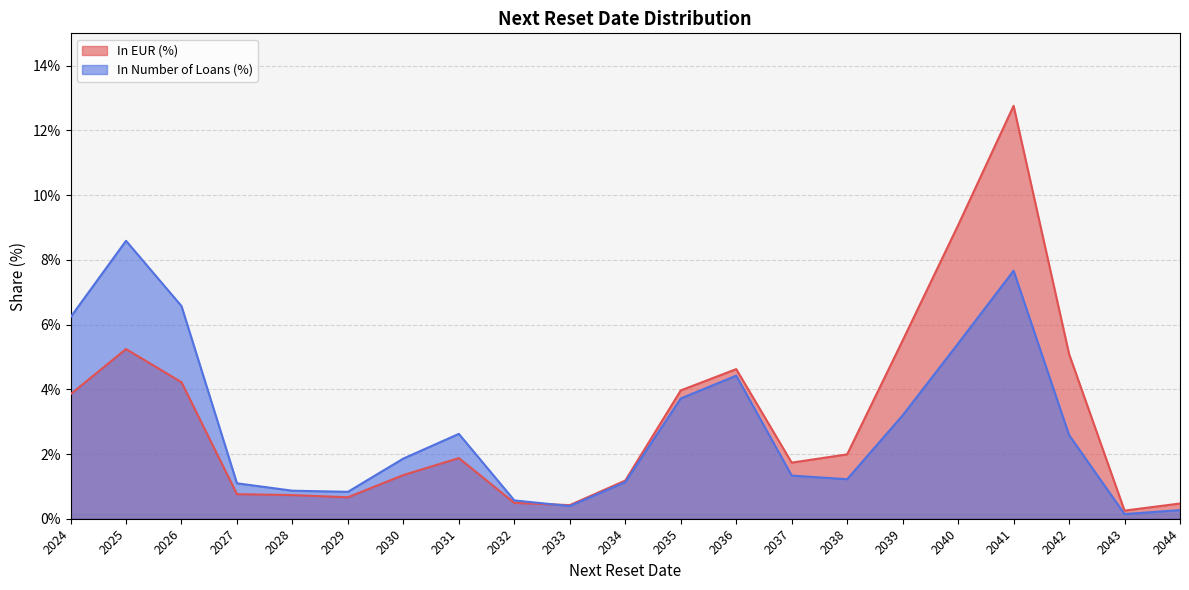

At which label is In Number of Loans (%) closest to 4?

2035